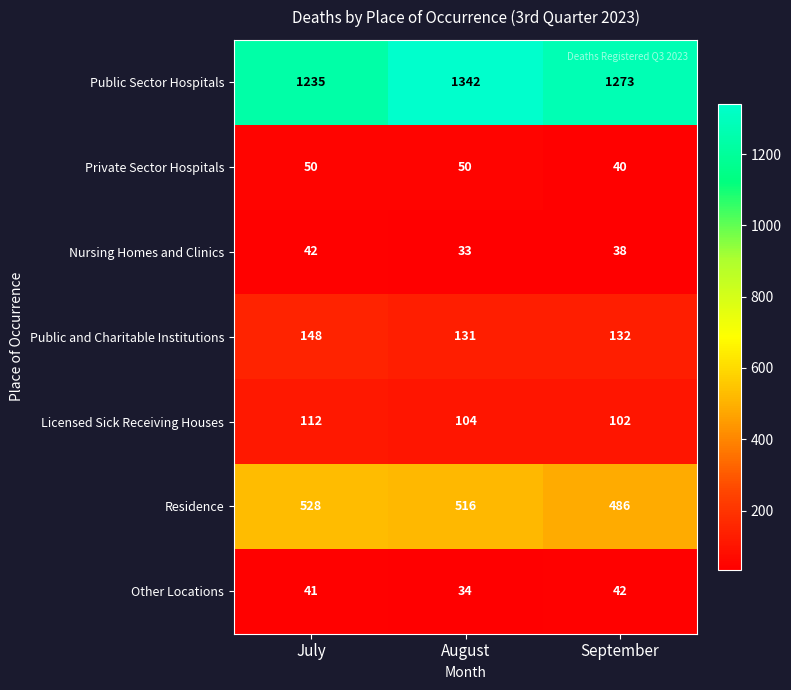

Where does the Nursing Homes and Clinics series first go above 38?

July